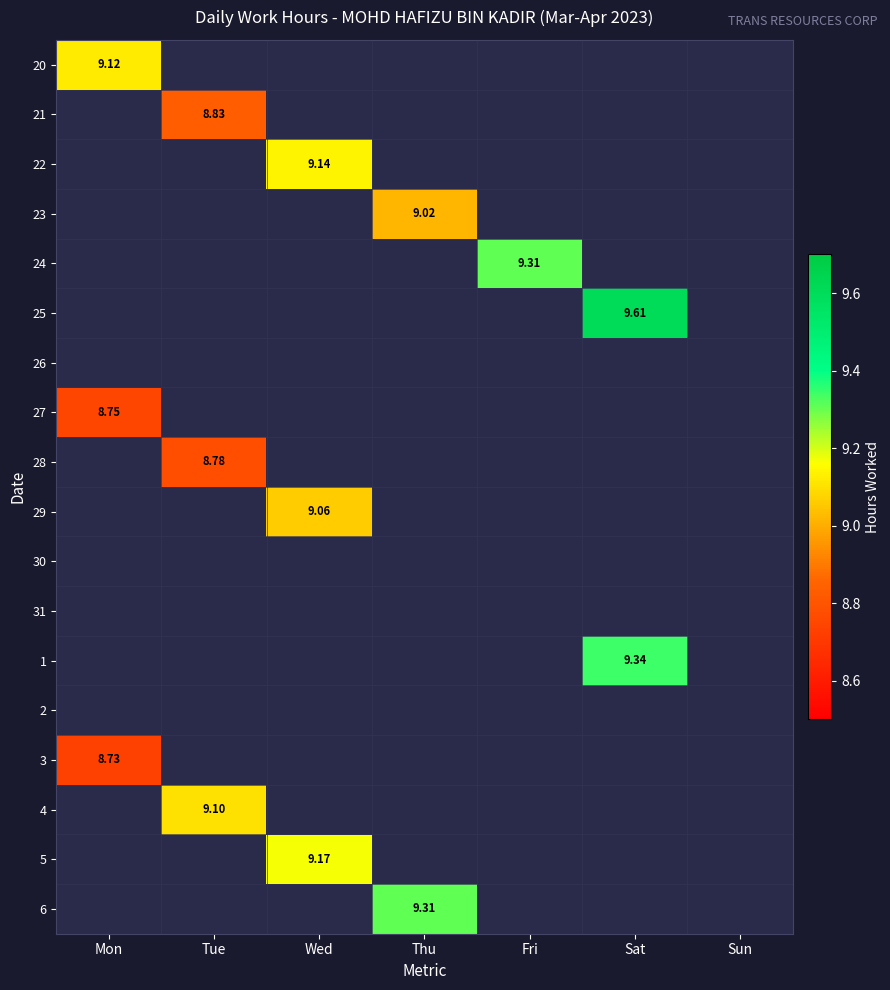

Which category has the lowest value in the 4 series?

Mon